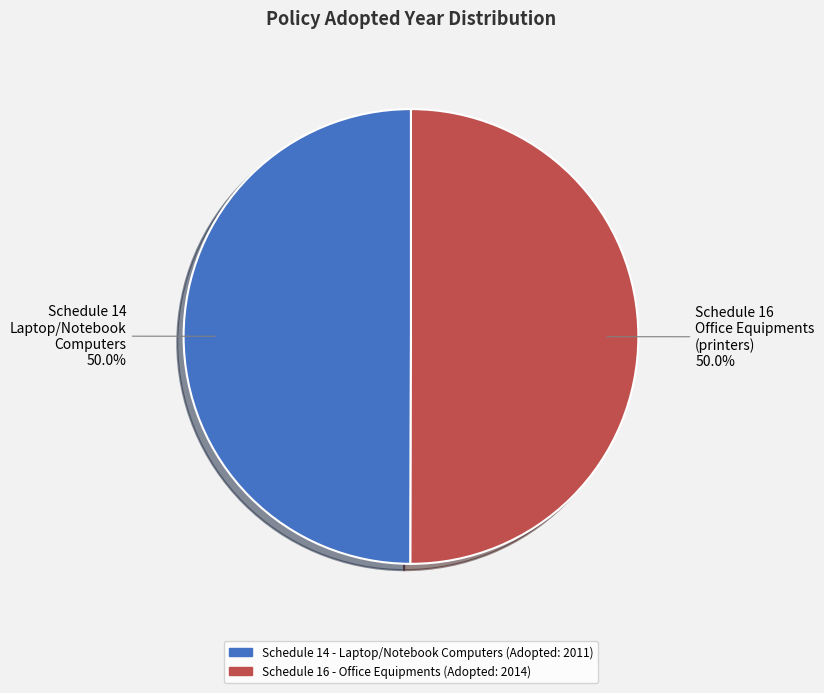

How many slices are in this pie chart?

2